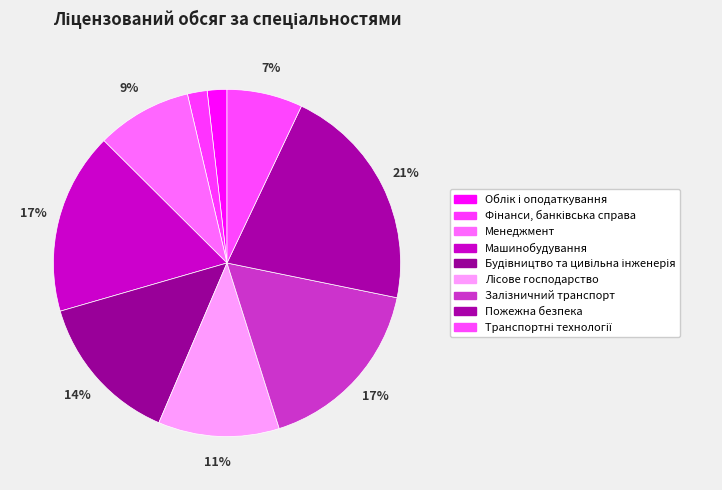

Is there a majority slice in this chart?

No